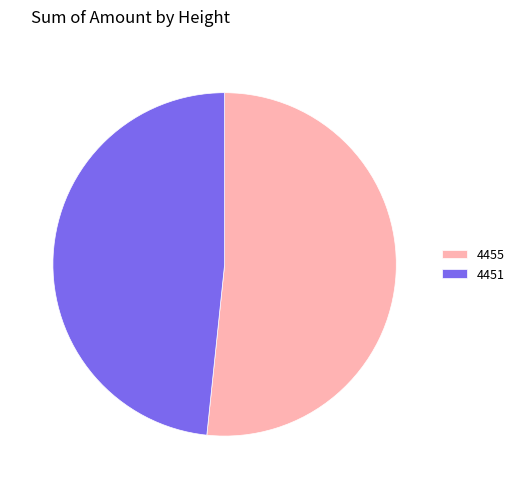

Combined, do 4455 and 4451 account for over 50%?

Yes